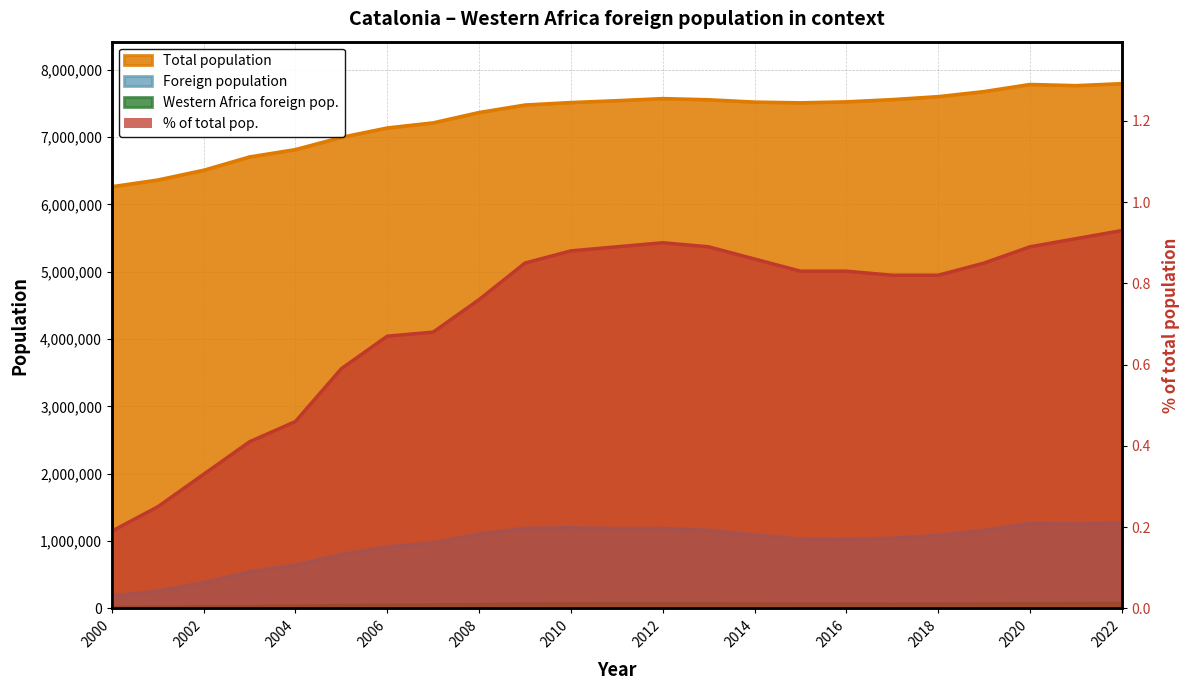

Reading right to left, extract all data points from this chart.

0.9	0.9	0.9	0.8	0.8	0.8	0.8	0.8	0.9	0.9	0.9	0.9	0.9	0.8	0.8	0.7	0.7	0.6	0.5	0.4	0.3	0.2	0.2